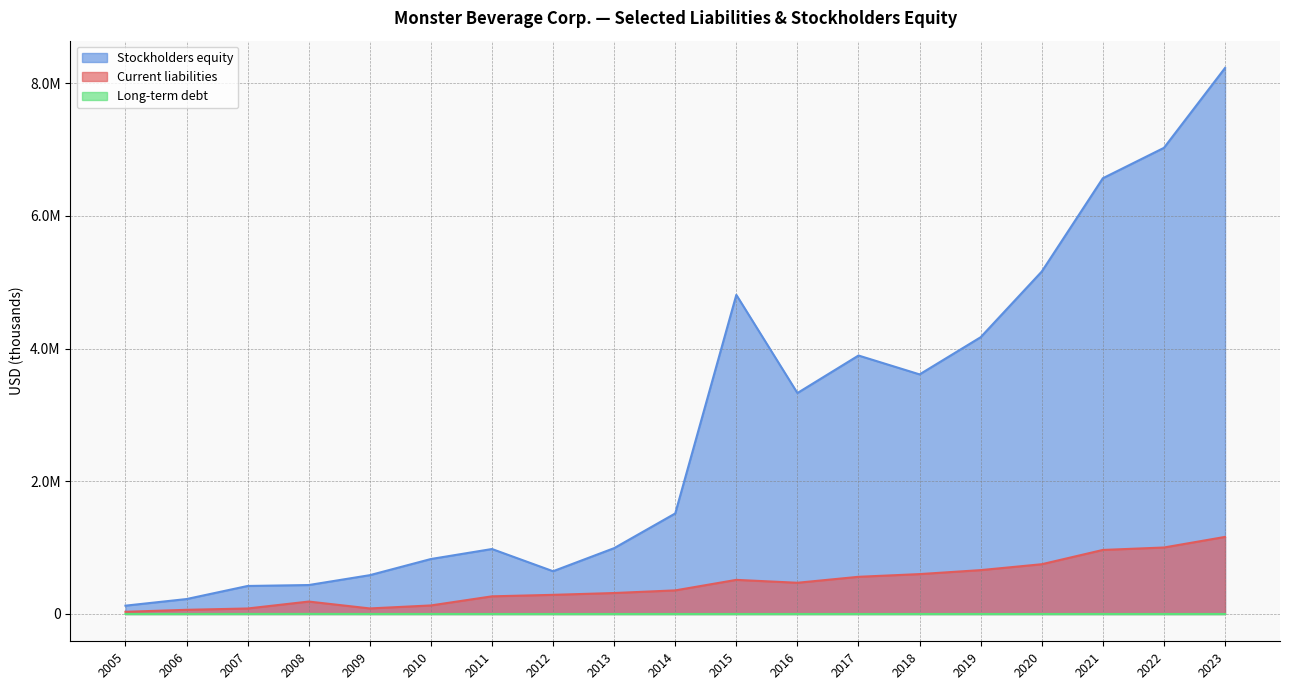

What is the average value of the Current liabilities series?

446897